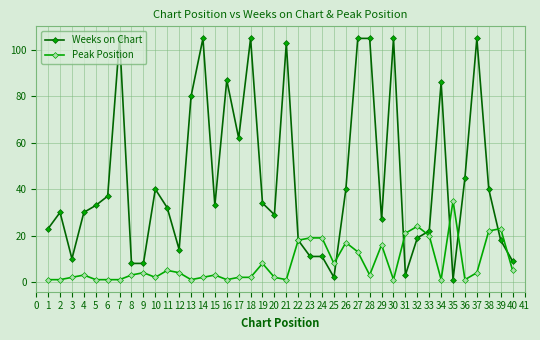

True or false: Peak Position has more than 0 points higher than both neighbors.

True